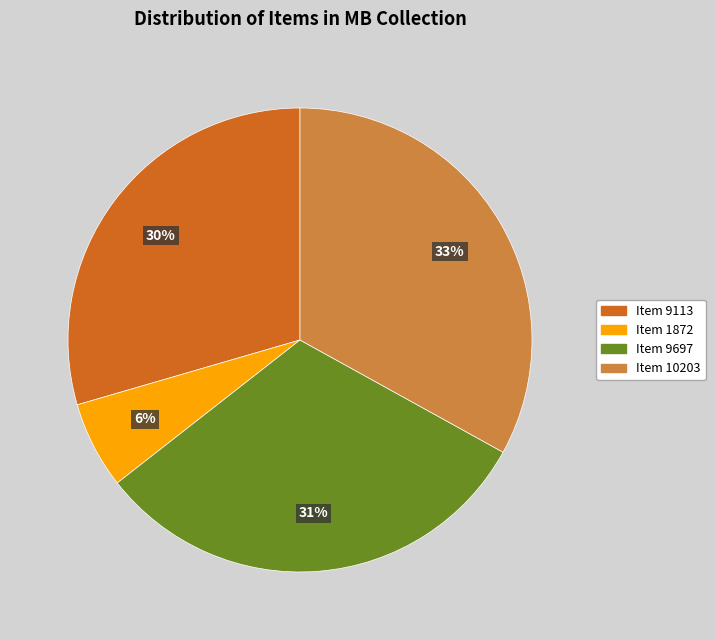

Which category has the smallest portion of the pie?

Item 1872